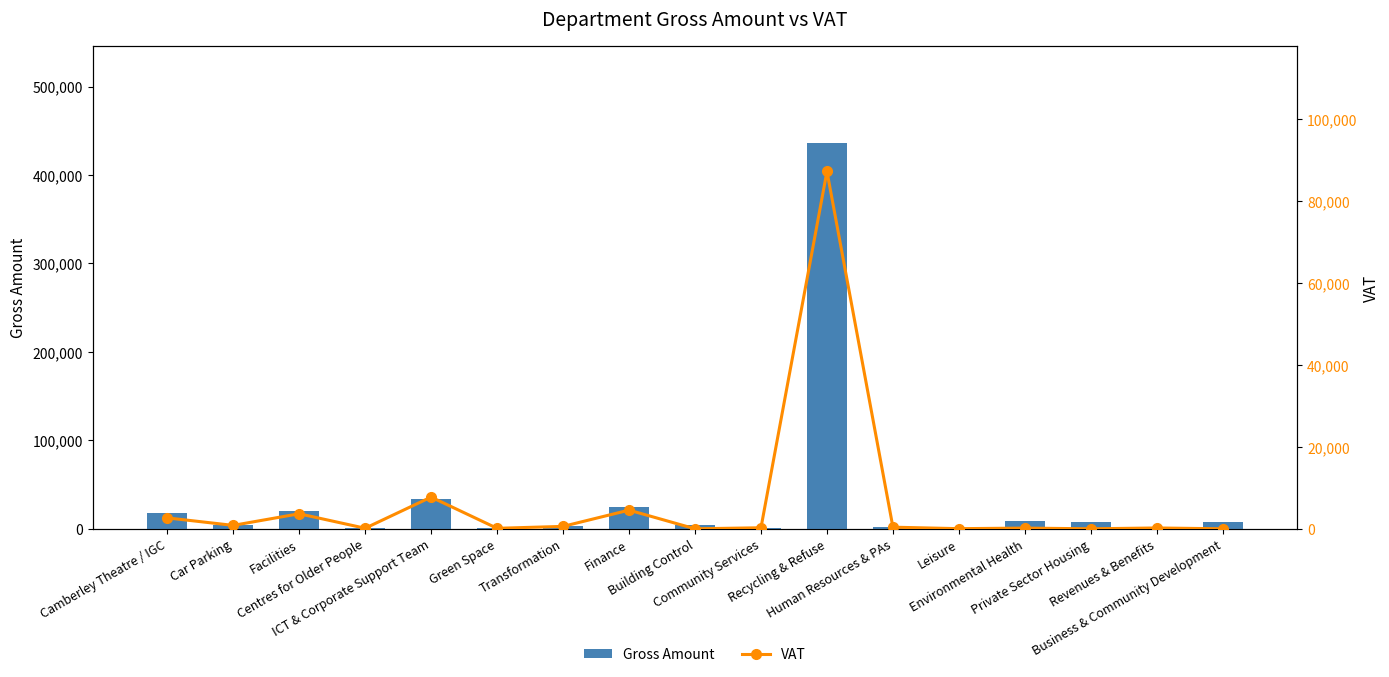

Rank the categories by Gross Amount value from lowest to highest.

Green Space, Leisure, Centres for Older People, Revenues & Benefits, Community Services, Human Resources & PAs, Transformation, Building Control, Car Parking, Private Sector Housing, Business & Community Development, Environmental Health, Camberley Theatre / IGC, Facilities, Finance, ICT & Corporate Support Team, Recycling & Refuse